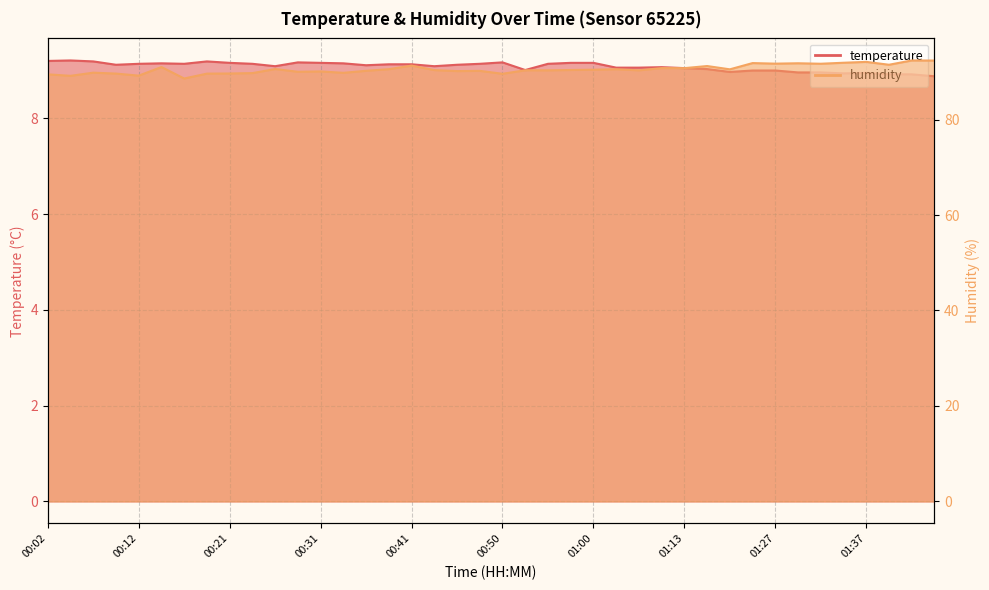

Rank the series by their maximum value, from highest to lowest.

humidity, temperature